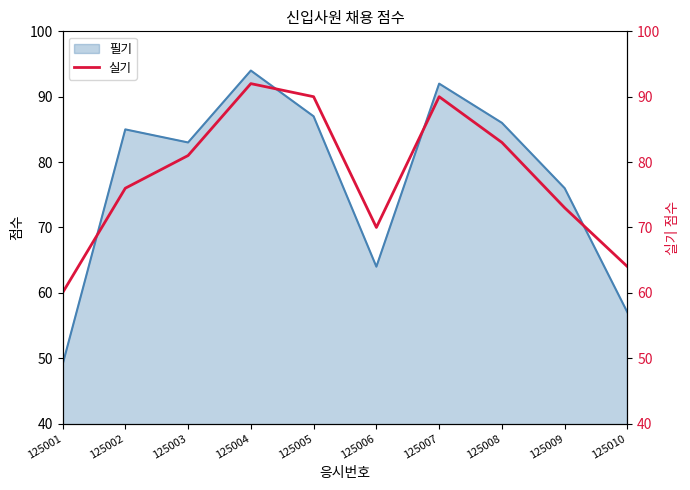

Which has a higher value, 125007 or 125004?

125004